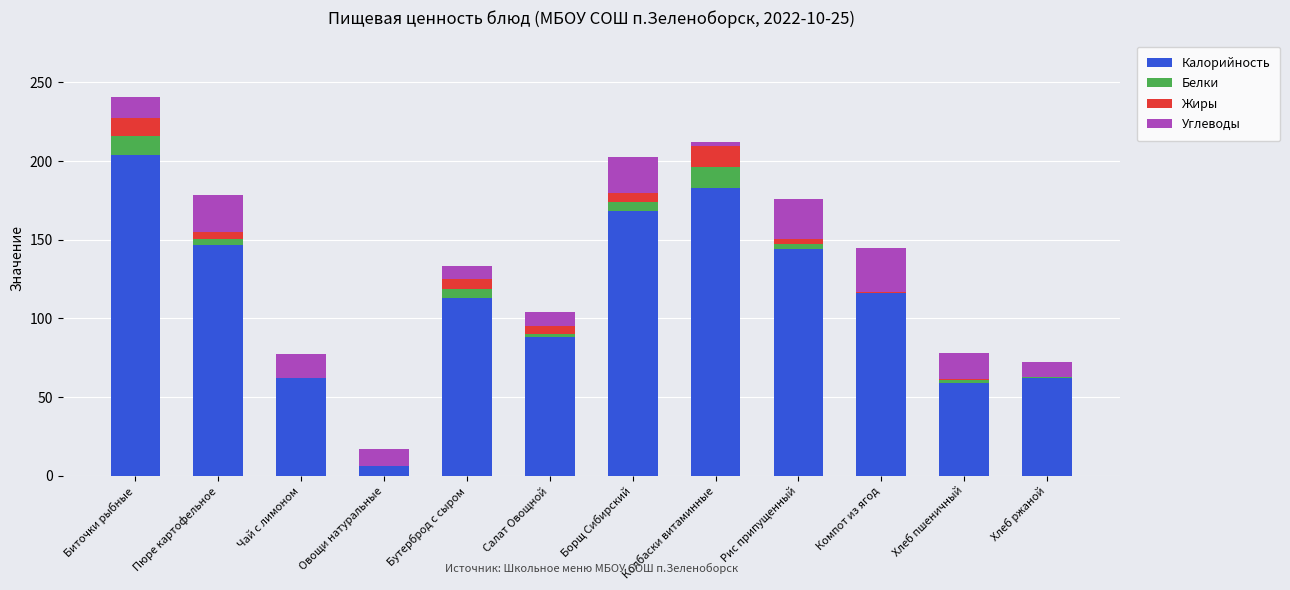

What is the highest value of the Калорийность series?

204.0